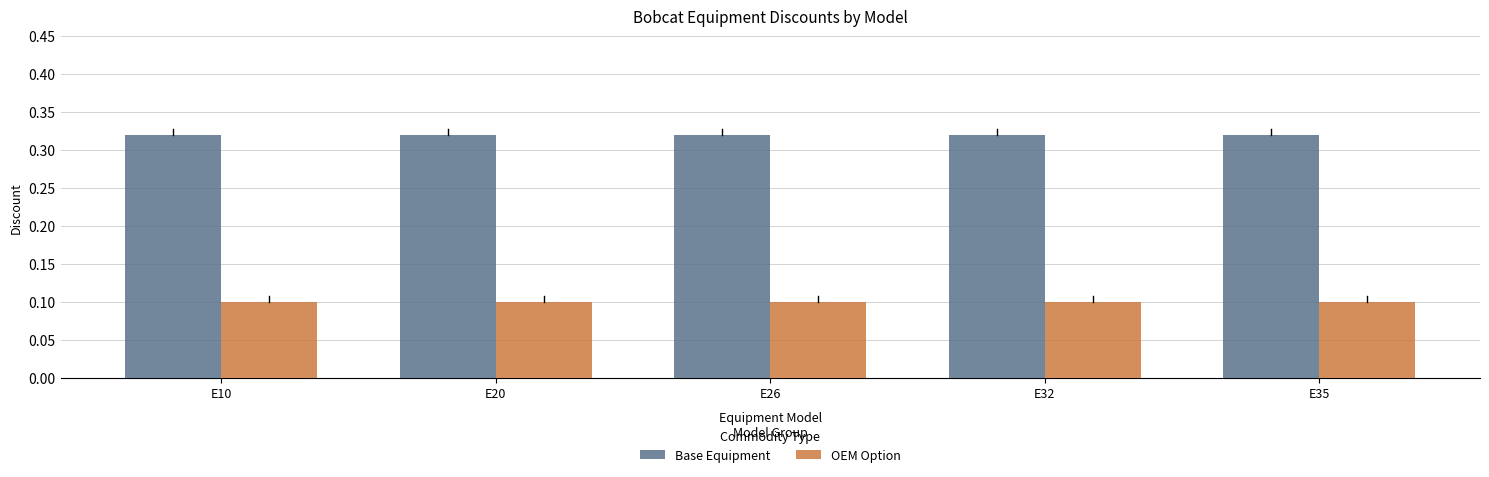

True or false: Base Equipment has a value of 0.6 at E20.

False